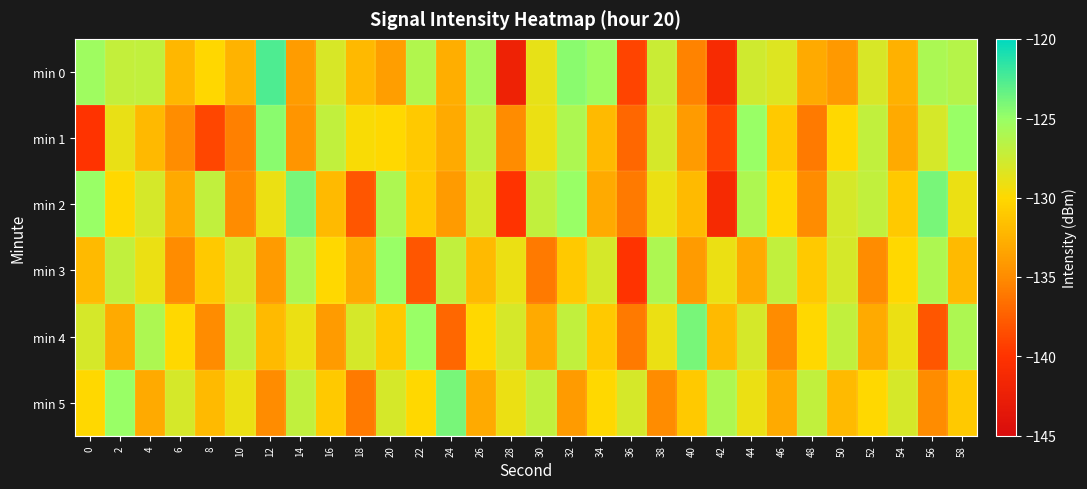

Rank the series at 54 from highest to lowest value.

min 5, min 4, min 3, min 2, min 0, min 1